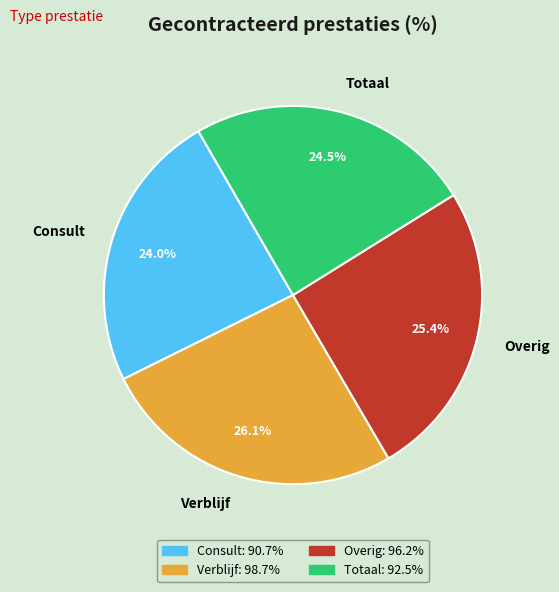

Which has a higher value, Totaal or Overig?

Overig